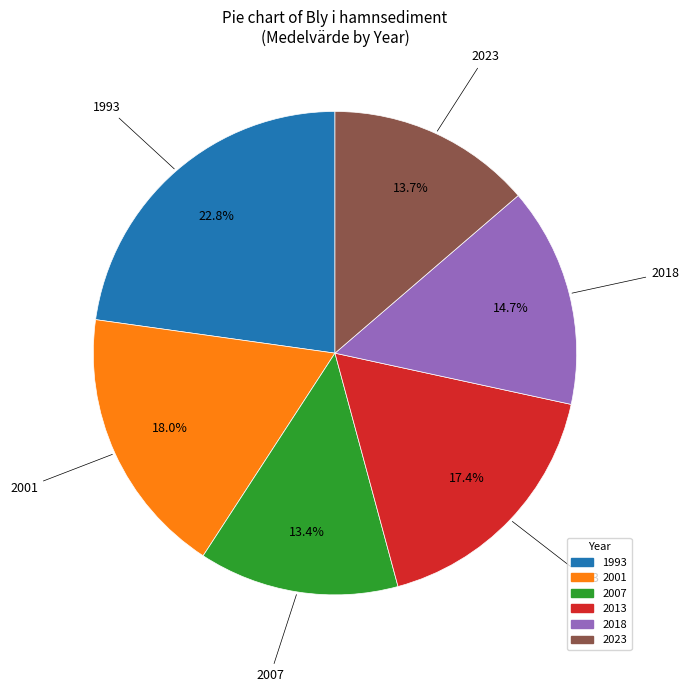

To the nearest percent, what is the average slice percentage?

17%